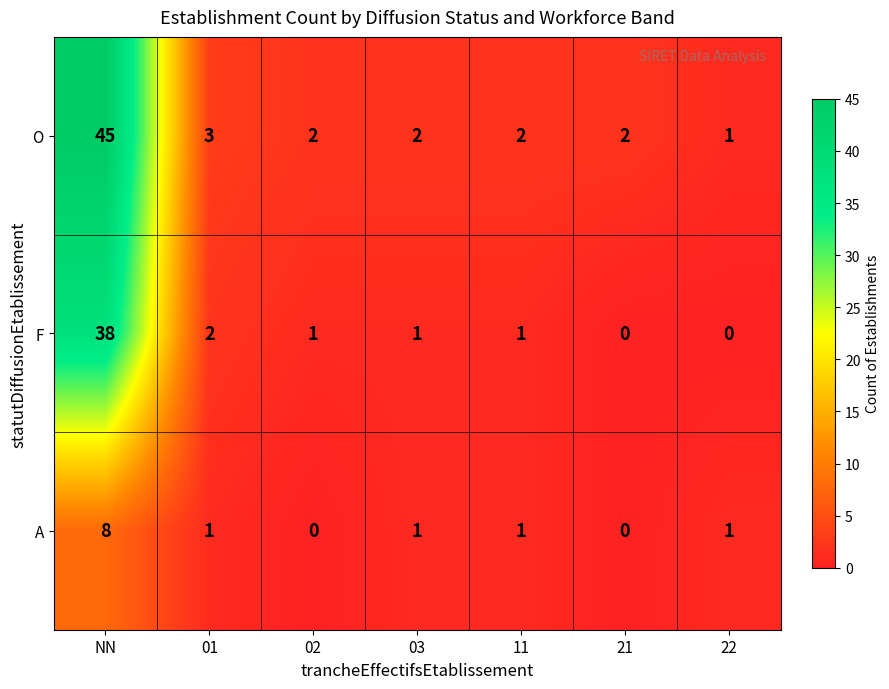

Between NN and 21, which series saw the biggest shift?

O